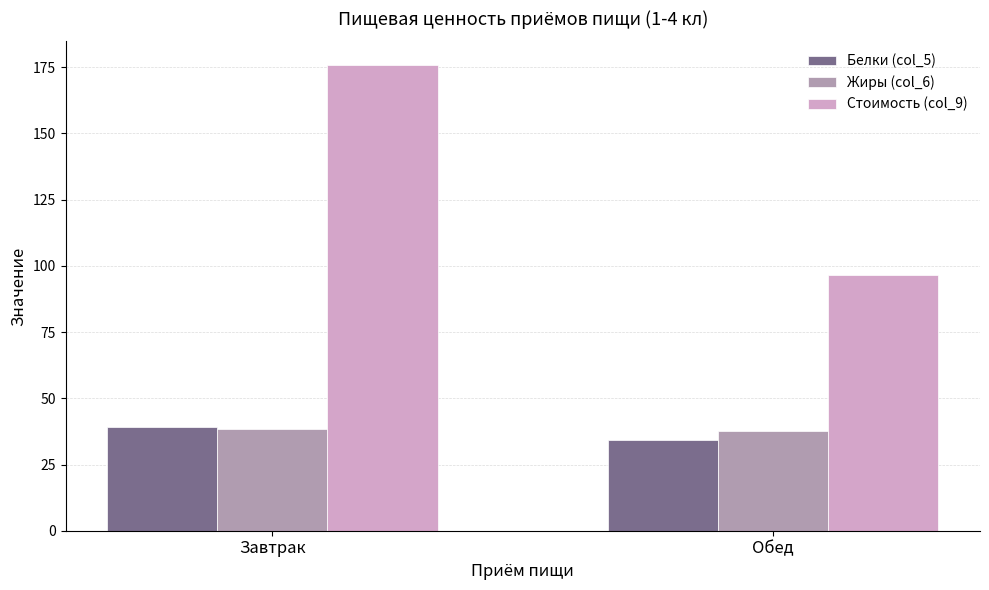

How many data points does each series have?

2